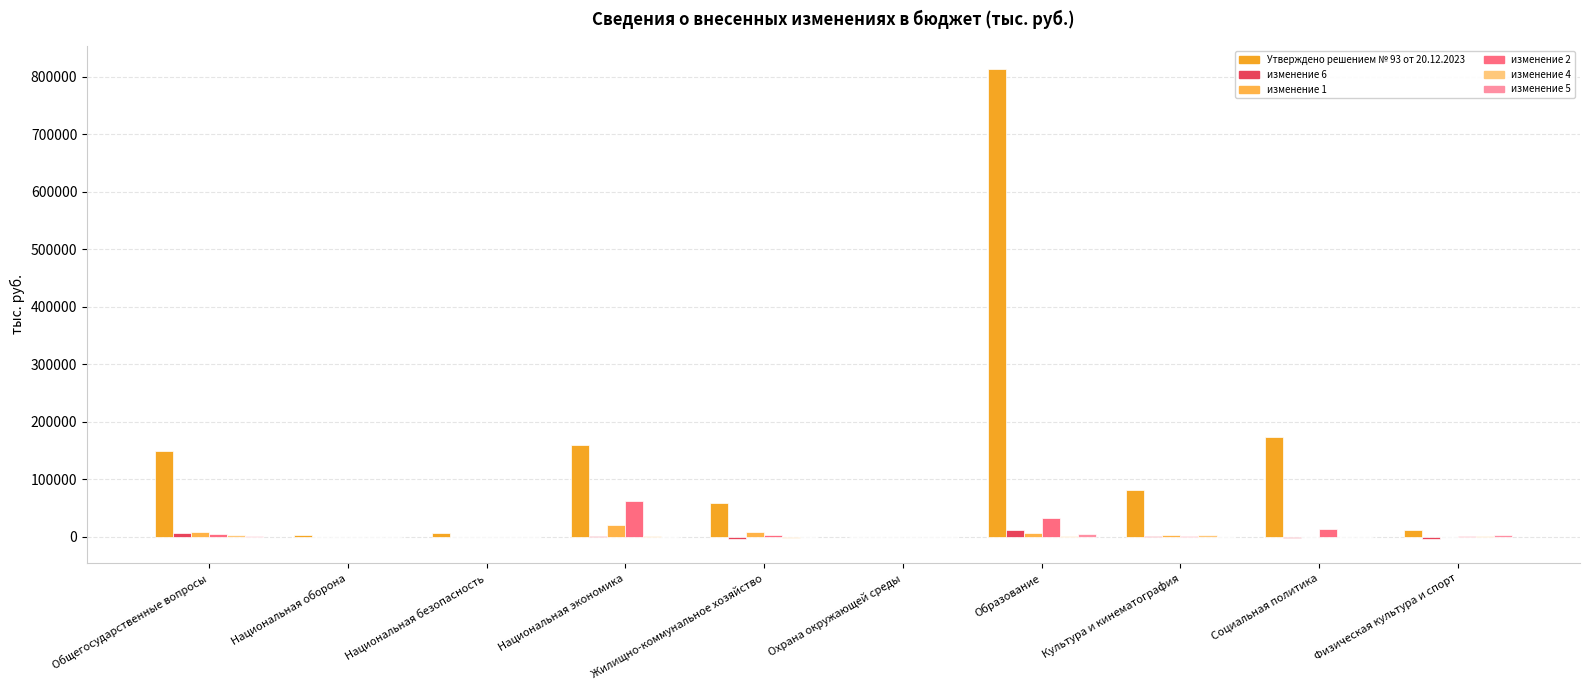

Reading right to left, extract all data points from this chart.

Утверждено решением № 93 от 20.12.2023: 11709.4	172686.1	82126.9	812489.0	0.0	59057.6	158806.8	6677.4	2494.5	148786.3
изменение 6: -3268.8	-1864.8	830.7	11019.5	0.0	-4718.0	1258.1	374.0	3.2	6439.2
изменение 1: 99.1	-0.0	3130.5	5673.2	0.0	8646.8	21135.2	20.0	0.0	7914.1
изменение 2: 1094.5	12764.4	501.6	31955.3	0.0	3157.3	62842.0	362.5	0.0	4138.9
изменение 4: 478.0	-86.5	3372.2	1500.6	0.0	-1463.0	676.3	30.0	0.0	3303.6
изменение 5: 3303.8	129.9	-21.7	4650.6	0.0	-728.5	340.0	100.0	0.0	1653.0